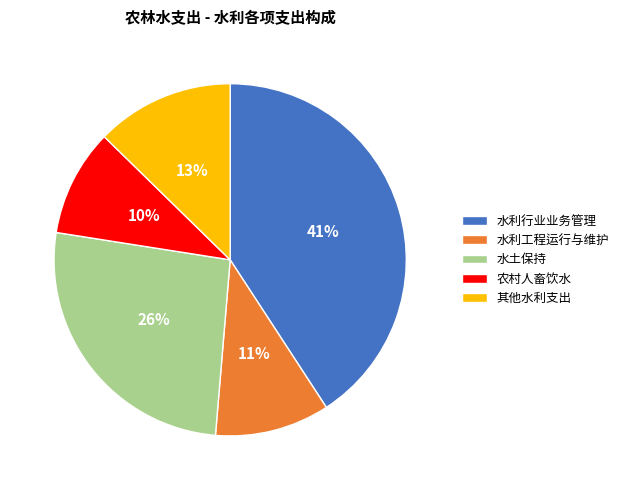

What is the largest slice in the pie chart?

水利行业业务管理